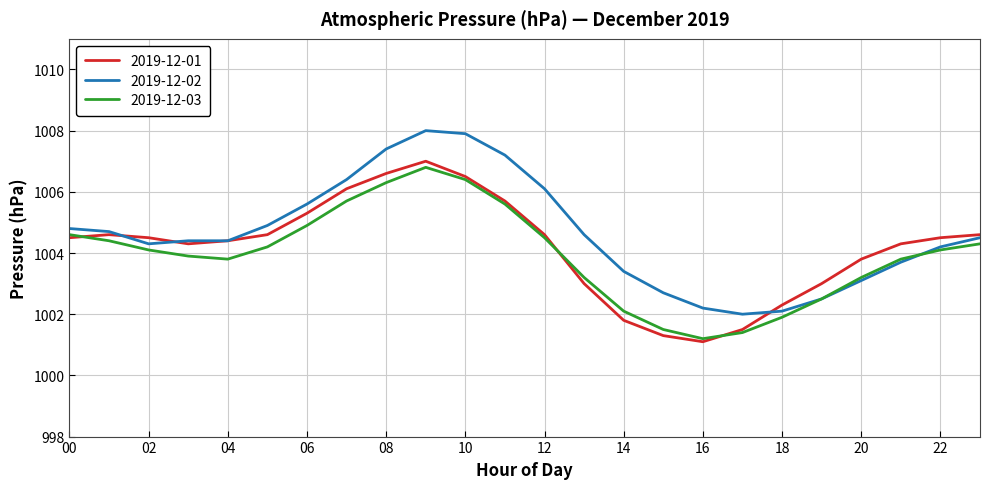

What is the lowest value of the 2019-12-02 series?

1002.0